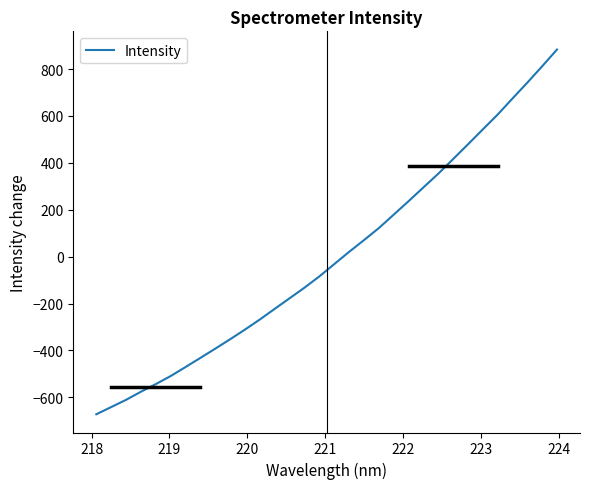

What is the greatest value displayed?

882.9